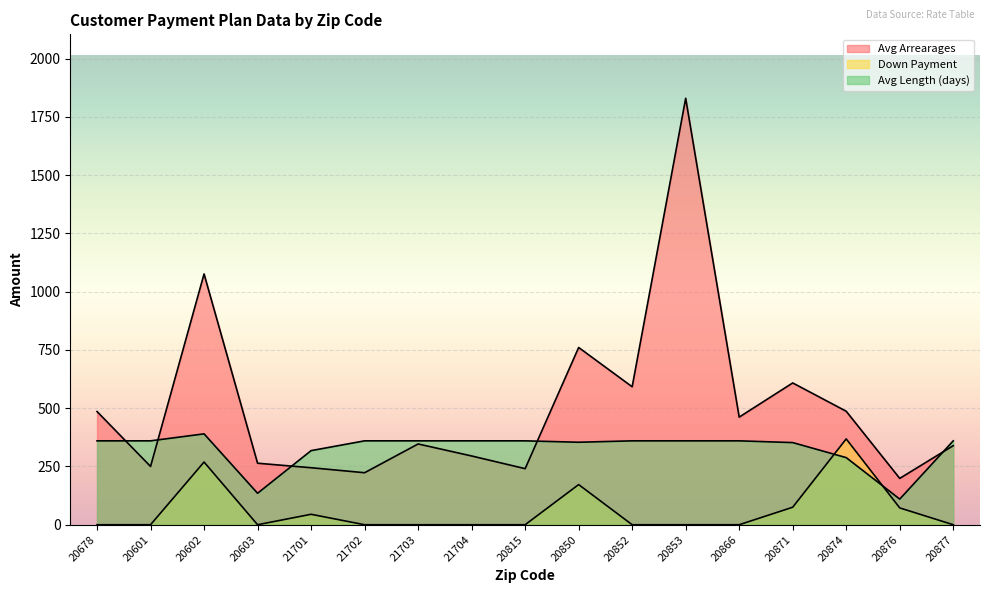

List the labels in order of Avg Arrearages value, largest first.

20853, 20602, 20850, 20871, 20852, 20874, 20678, 20866, 21703, 20877, 21704, 20603, 20601, 21701, 20815, 21702, 20876